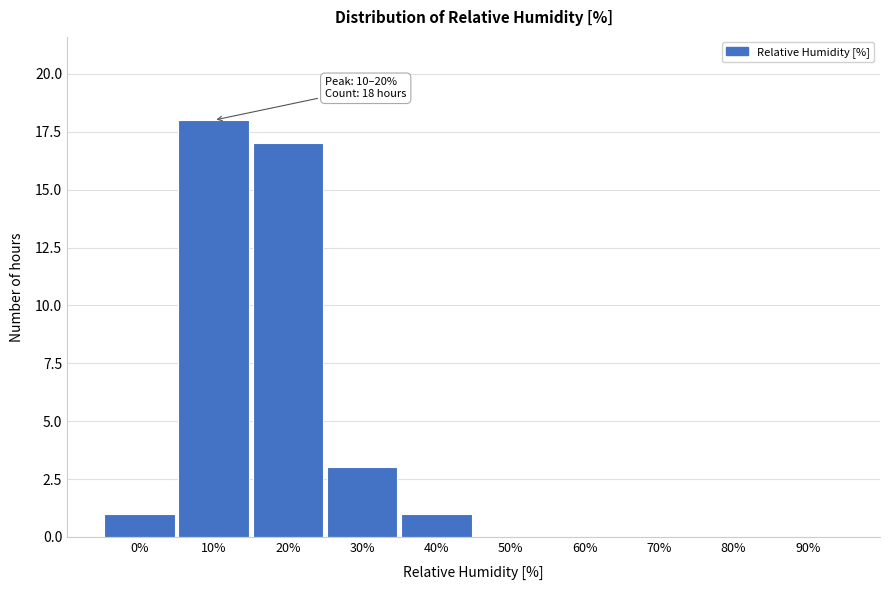

Reading left to right, what are all the values shown in this chart?

0%=1	10%=18	20%=17	30%=3	40%=1	50%=0	60%=0	70%=0	80%=0	90%=0